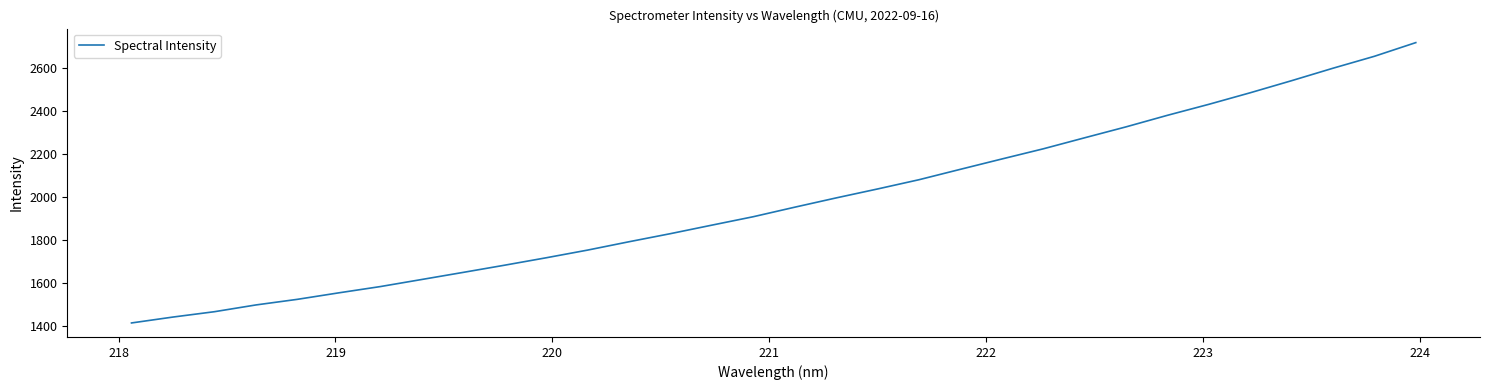

What is the minimum value shown in the chart?

1414.0